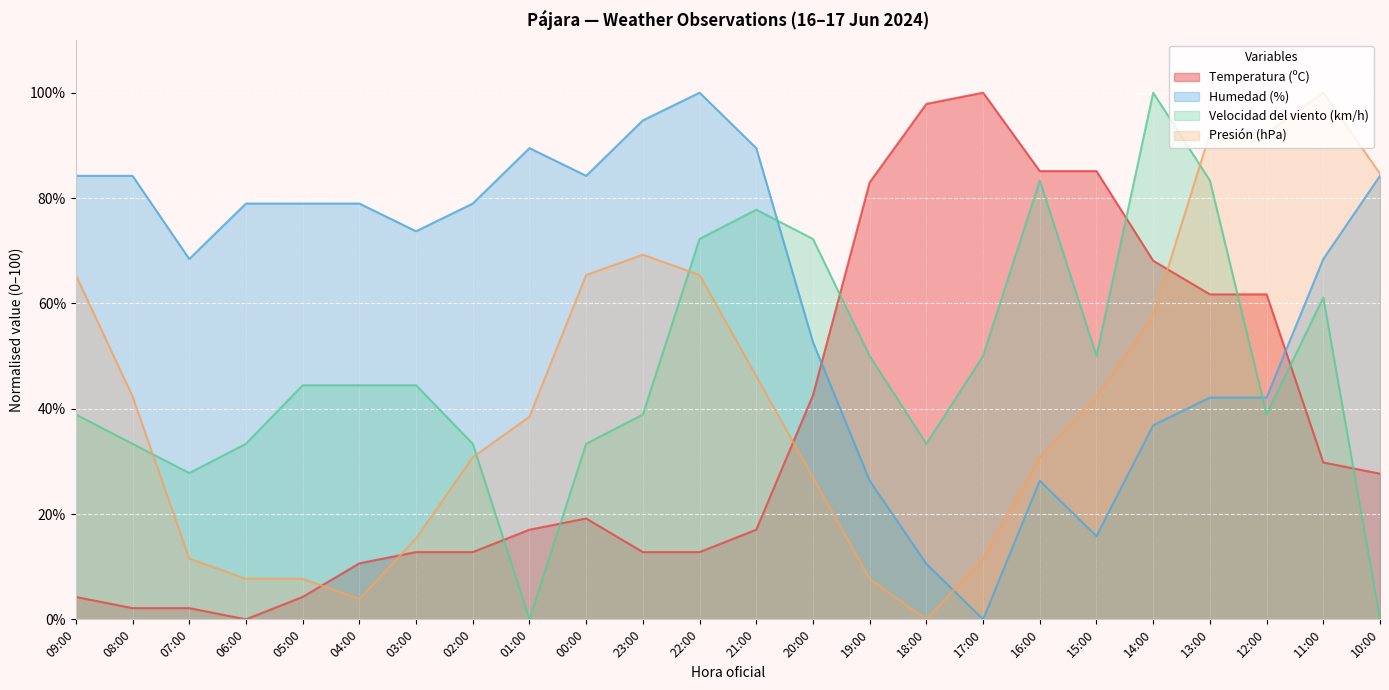

How many series are shown in this chart?

4